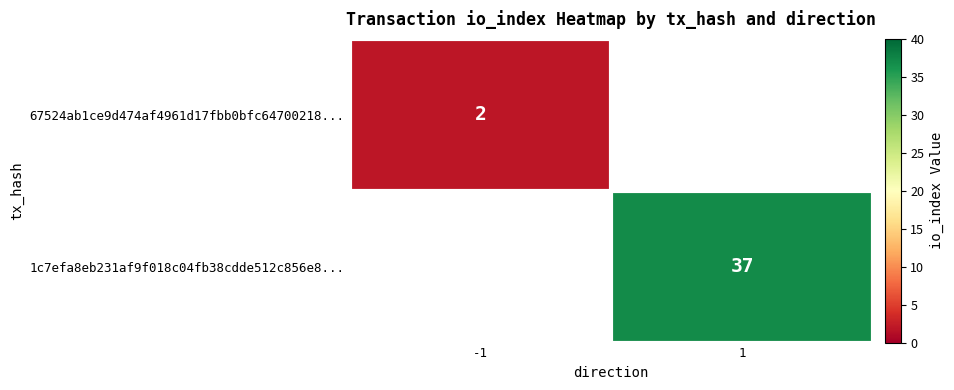

Is the value of 1c7efa8eb231af9f018c04fb38cdde512c856e8... at 1 greater than the value of 67524ab1ce9d474af4961d17fbb0bfc64700218... at -1?

Yes